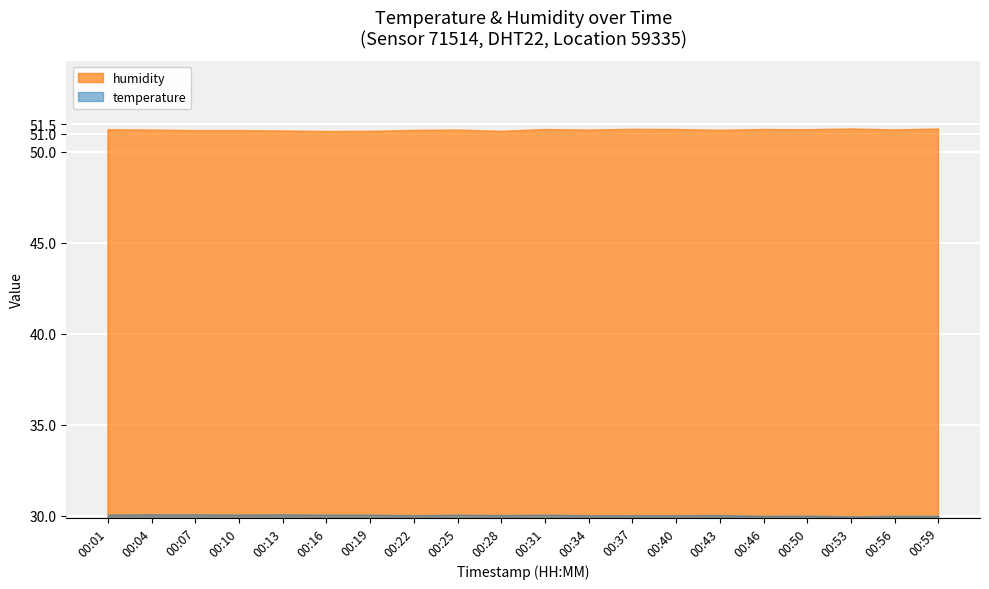

What is the sum of all temperature values?

600.8